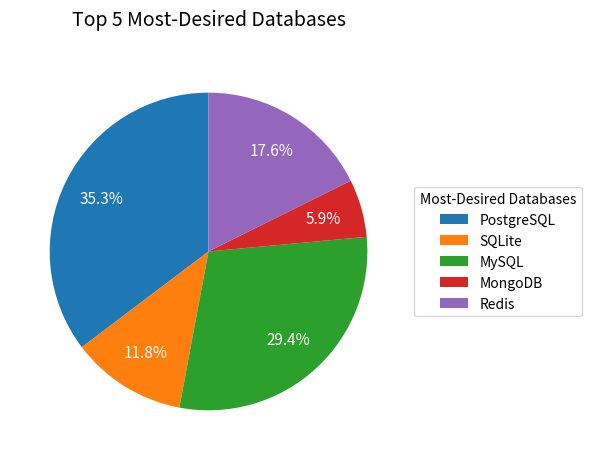

Does MySQL represent more than half of the total?

No